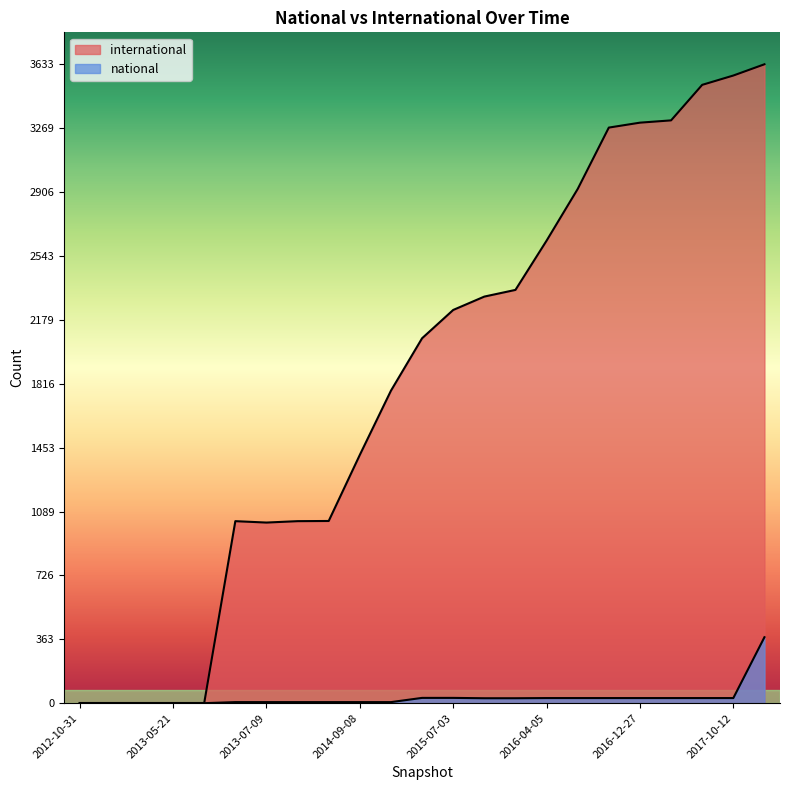

Where does the national series first go above 28?

2015-04-09